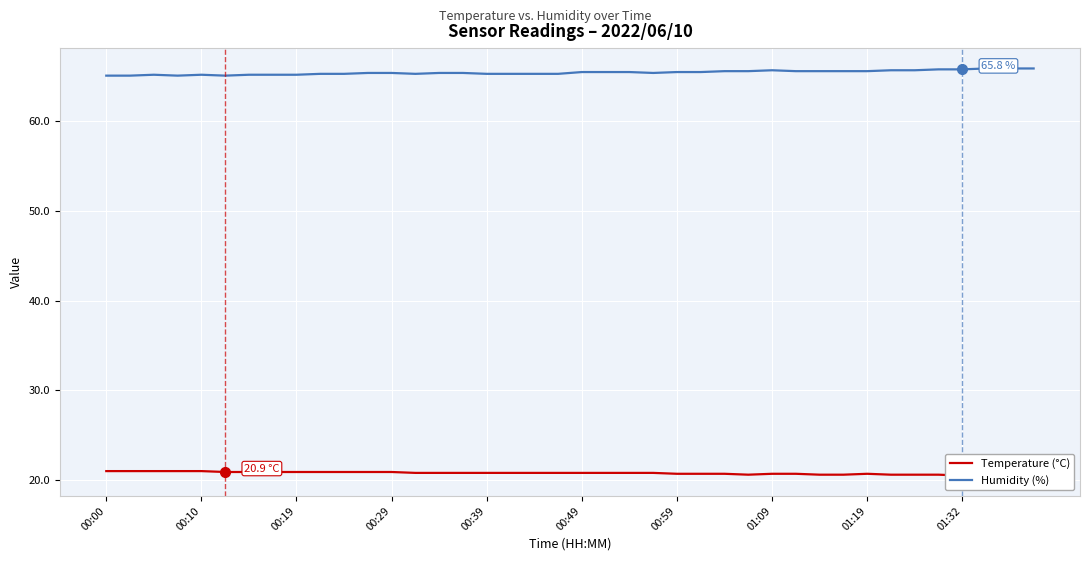

True or false: Temperature (°C) and Humidity (%) intersect in this chart.

False